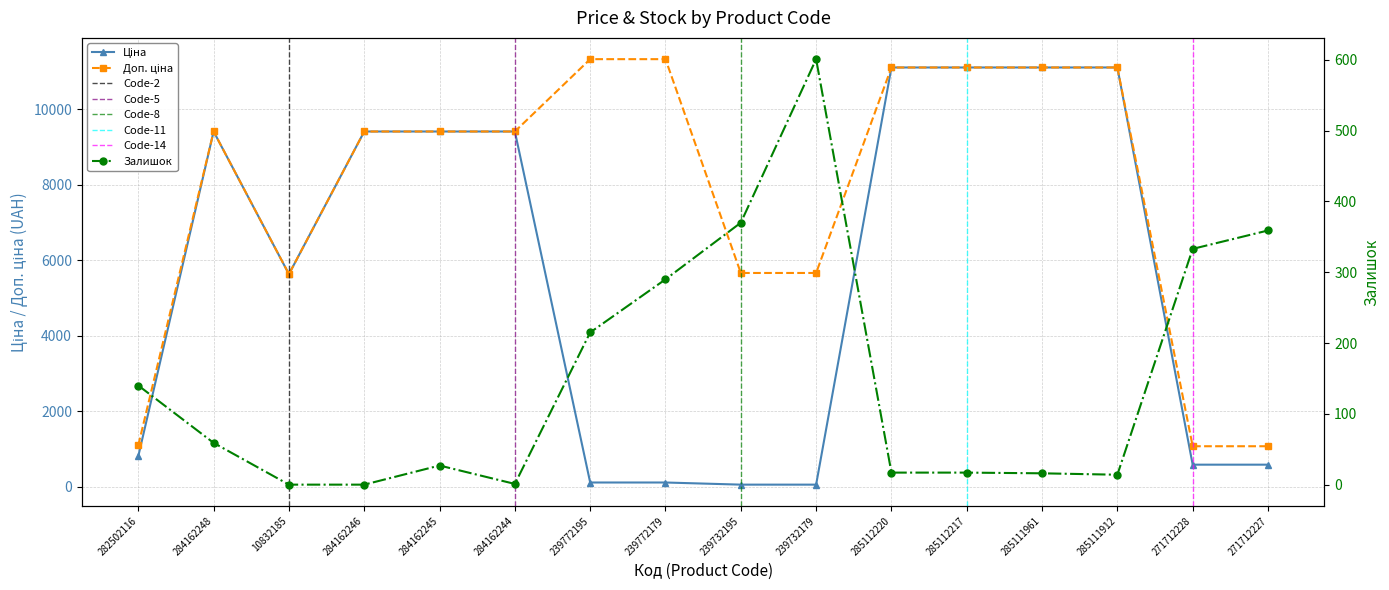

How many positive values does the Залишок series have?

14